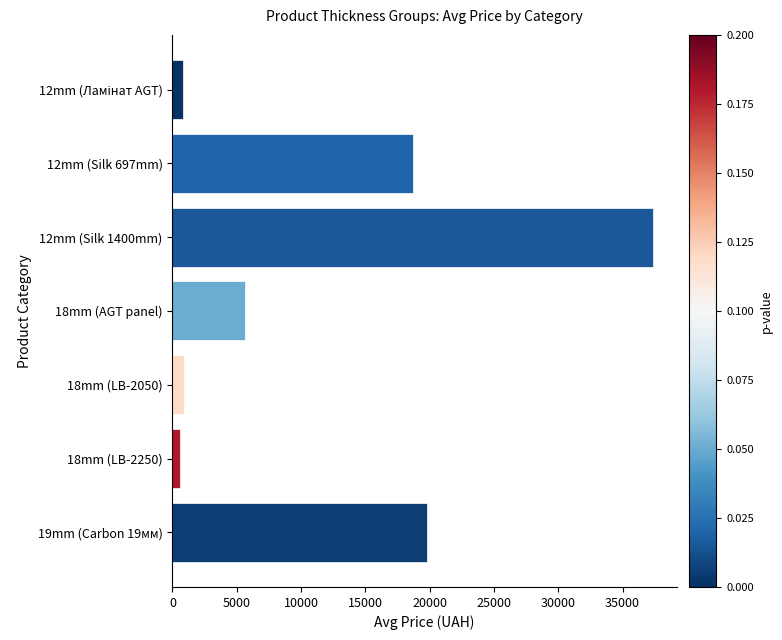

The value at 18mm (AGT panel) is 5636.0. True or false?

True